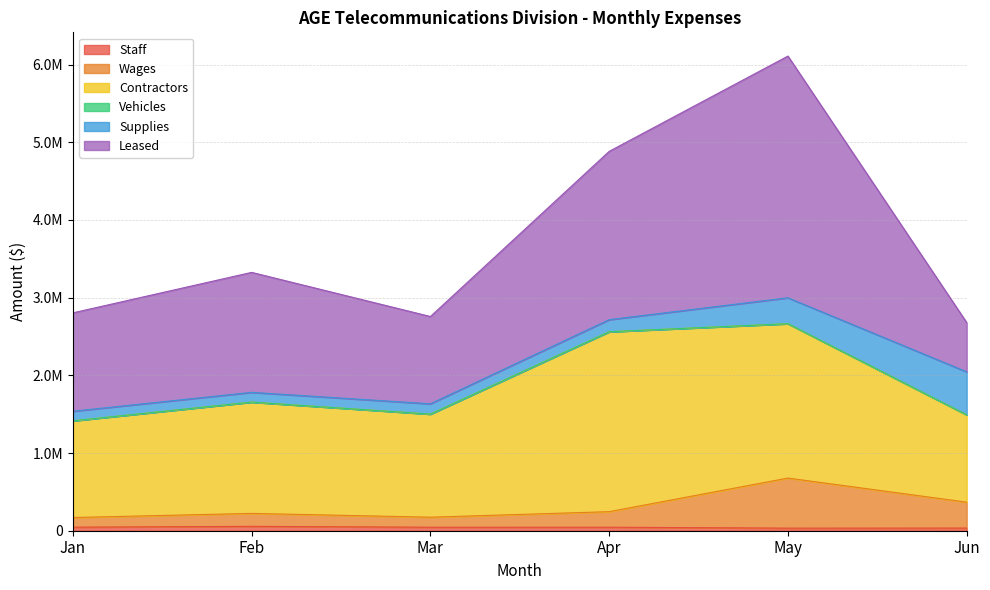

At how many categories does at least one series exceed 343651?

6